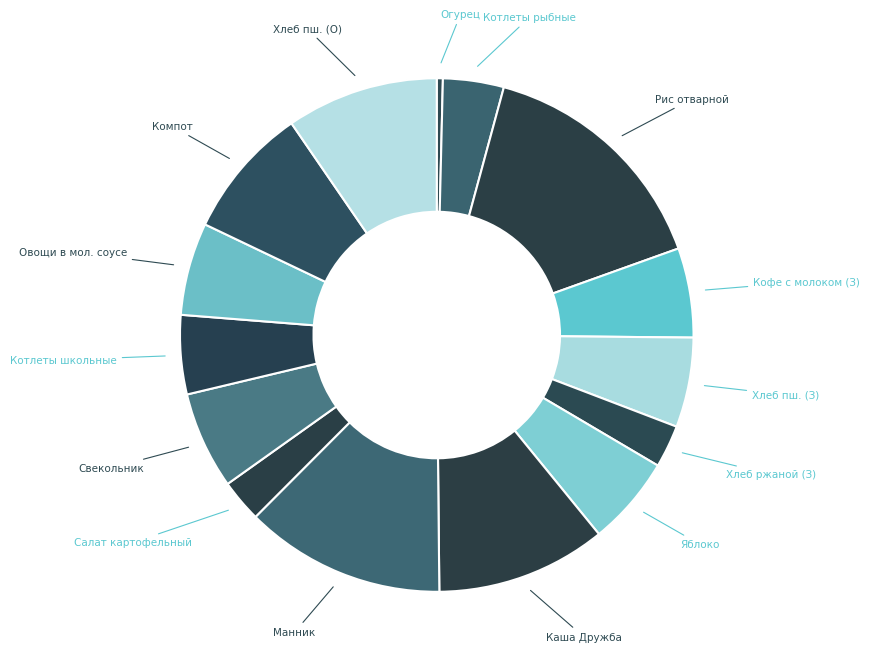

To the nearest percent, what is the difference between the largest and smallest slice percentages?

15%